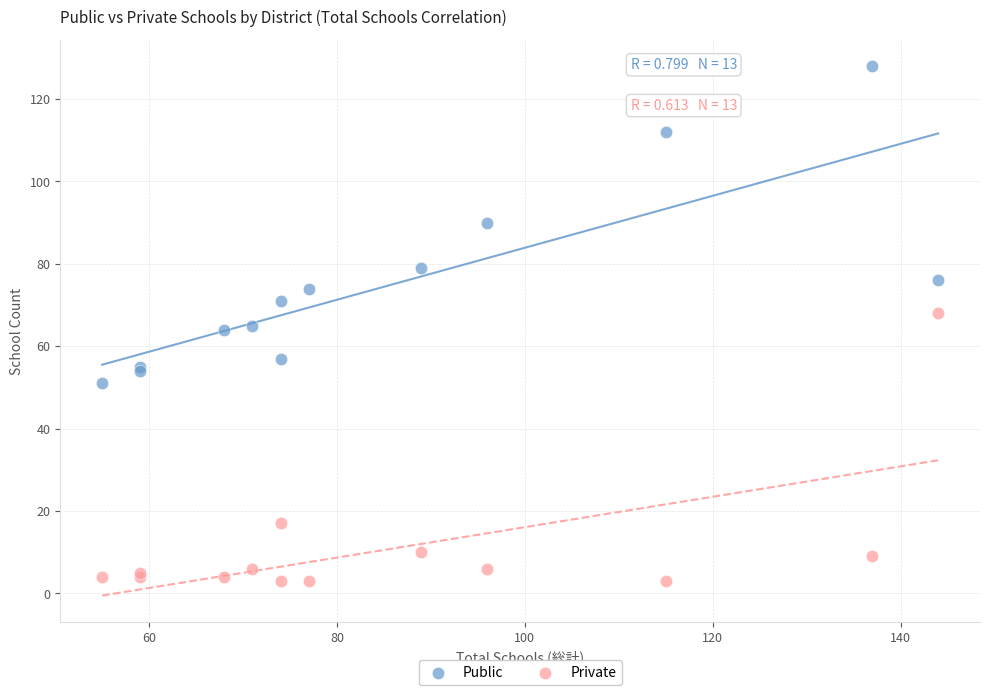

What are all the series names shown in the legend?

Public, Private